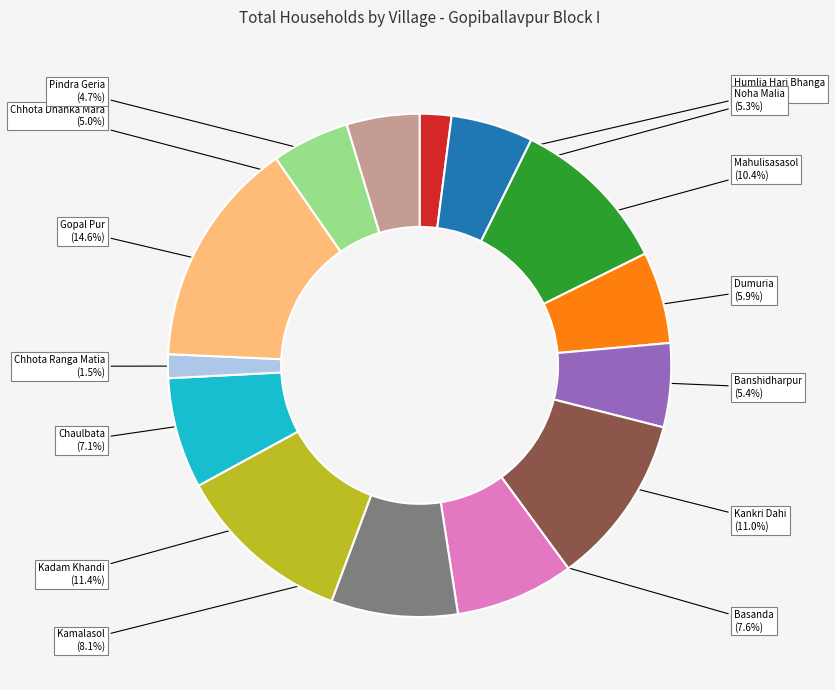

Do Banshidharpur and Kadam Khandi together represent more than half of the pie?

No